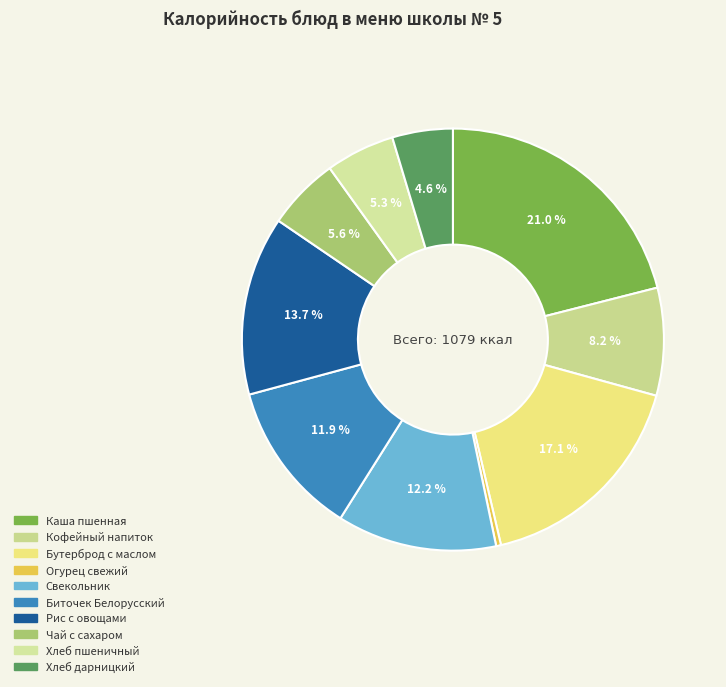

How many segments does this pie chart have?

10